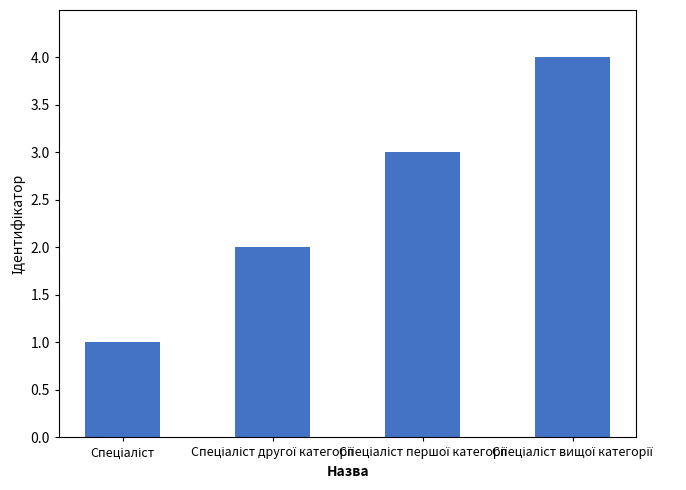

What is the difference between the maximum and minimum values?

3